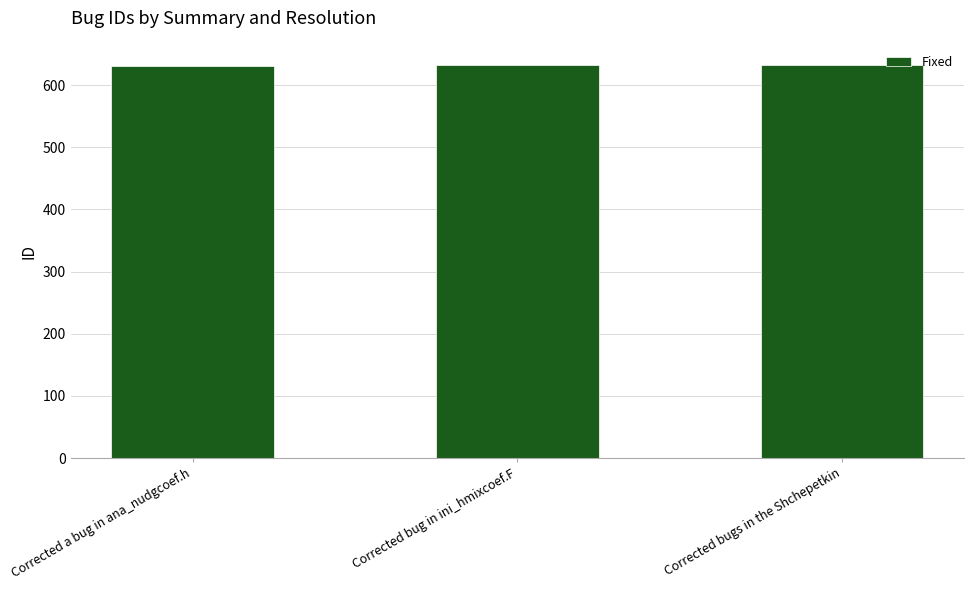

What is the smallest value displayed?

631